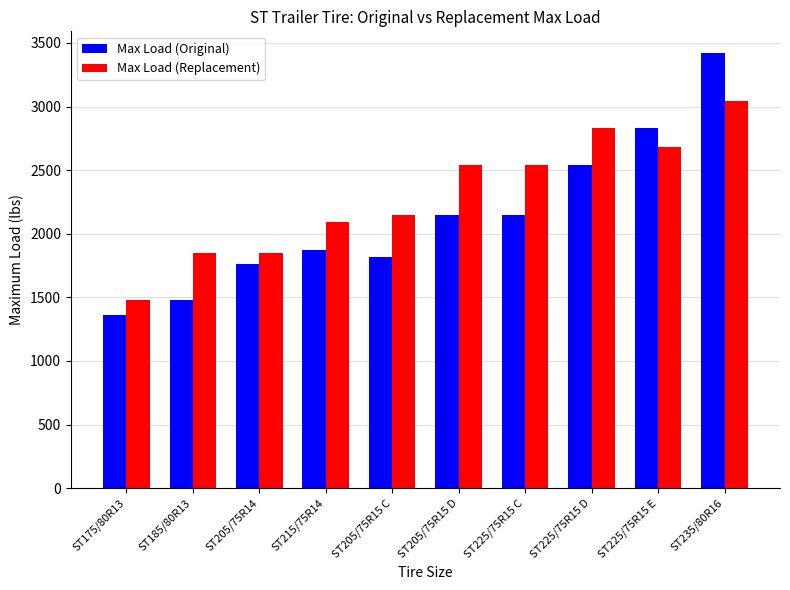

Rank the series by their average value, from lowest to highest.

Max Load (Original), Max Load (Replacement)